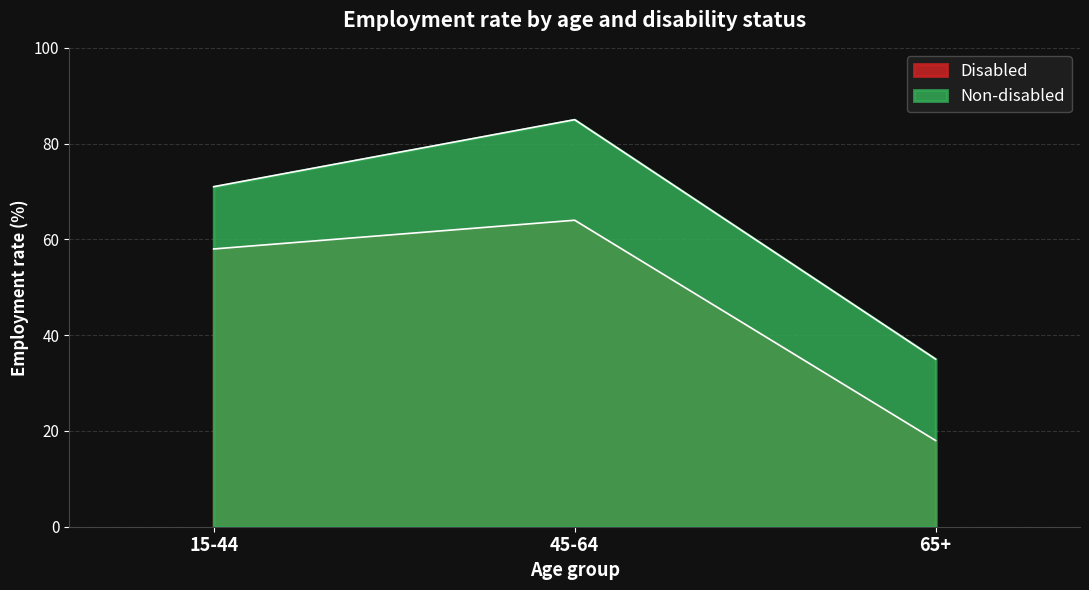

What is the total value across all series at 65+?

53